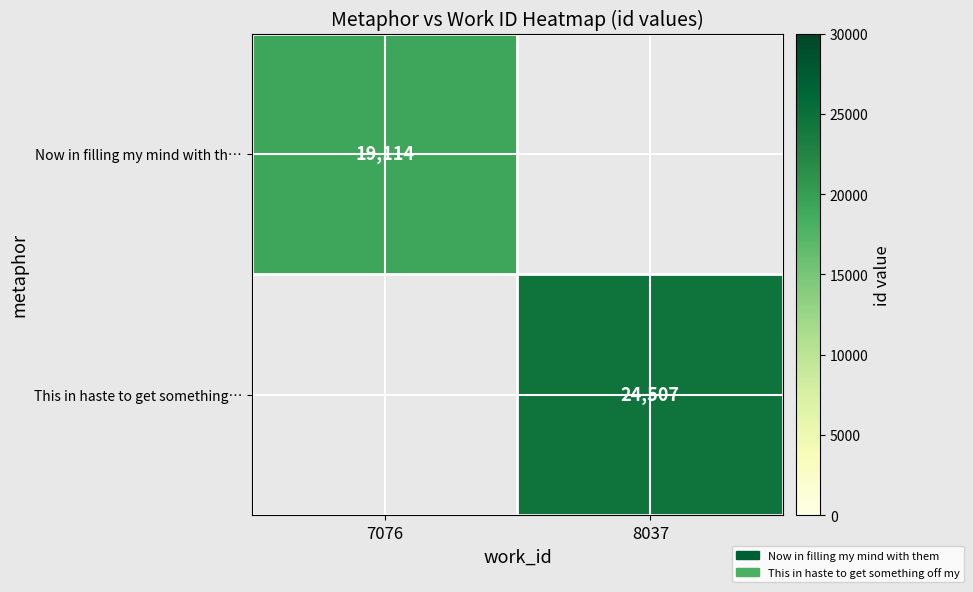

The value of Now in filling my mind with th… at 7076 is 29942. True or false?

False